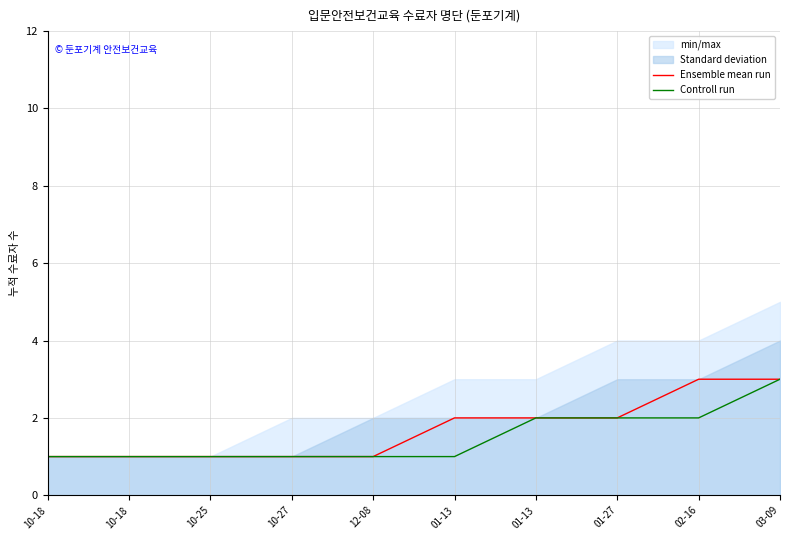

What is the sum of the Ensemble mean run values at 12-08 and 01-13?

3